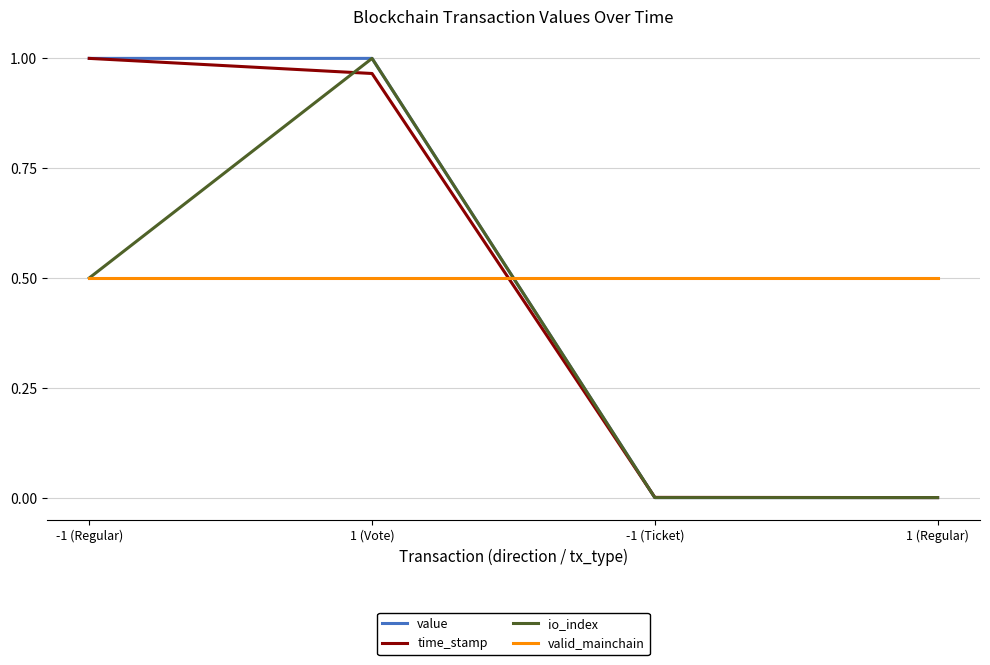

At which category is the sum across all series the highest?

1 (Vote)